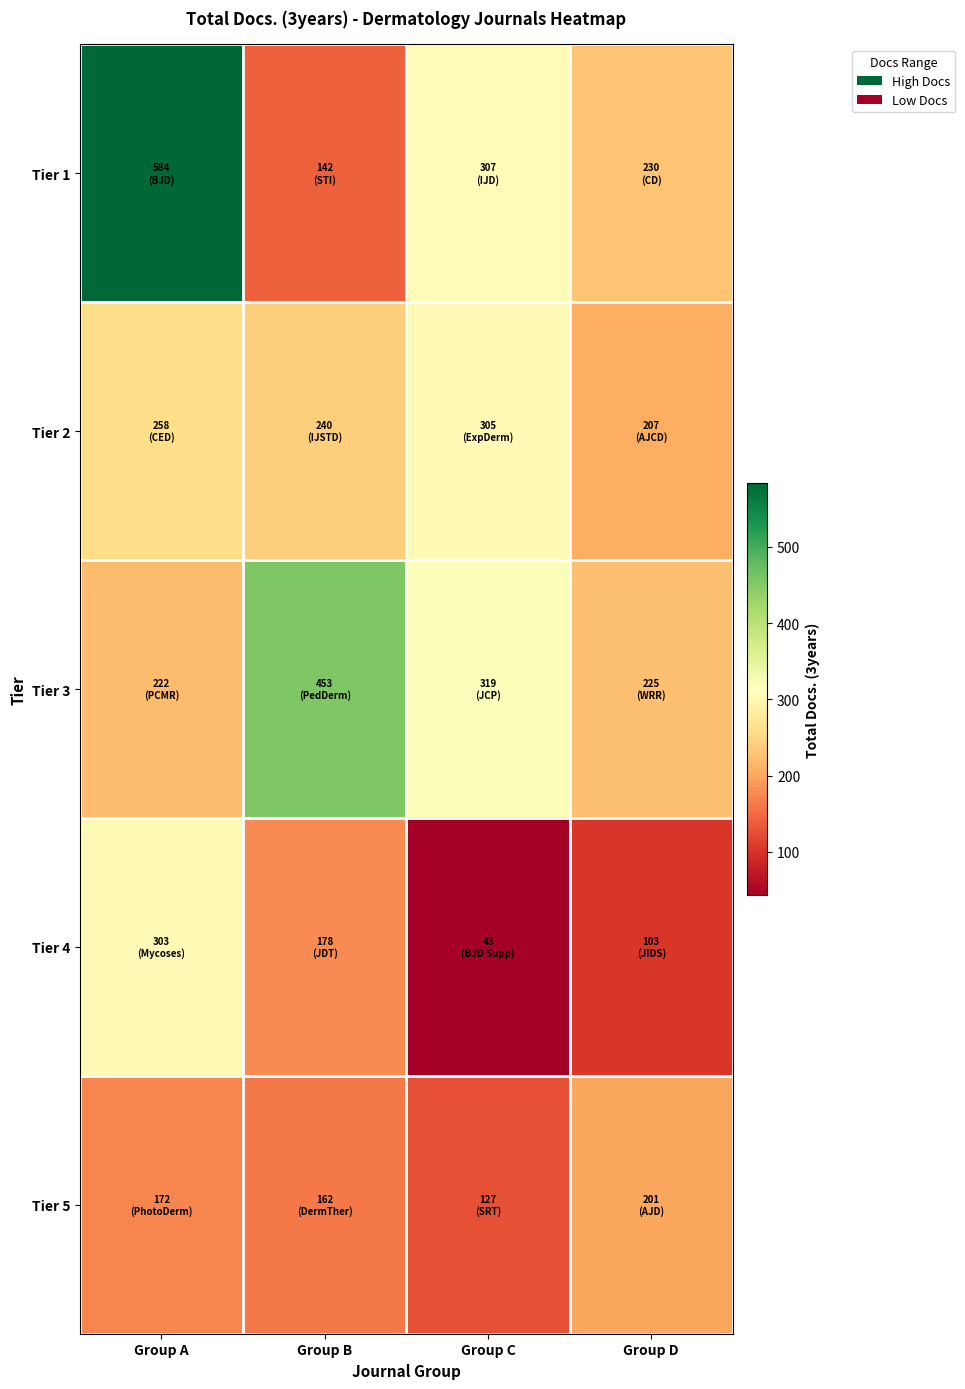

Reading left to right, extract all data points from this chart.

Tier 1: Group A=584	Group B=142	Group C=307	Group D=230
Tier 2: Group A=258	Group B=240	Group C=305	Group D=207
Tier 3: Group A=222	Group B=453	Group C=319	Group D=225
Tier 4: Group A=303	Group B=178	Group C=43	Group D=103
Tier 5: Group A=172	Group B=162	Group C=127	Group D=201